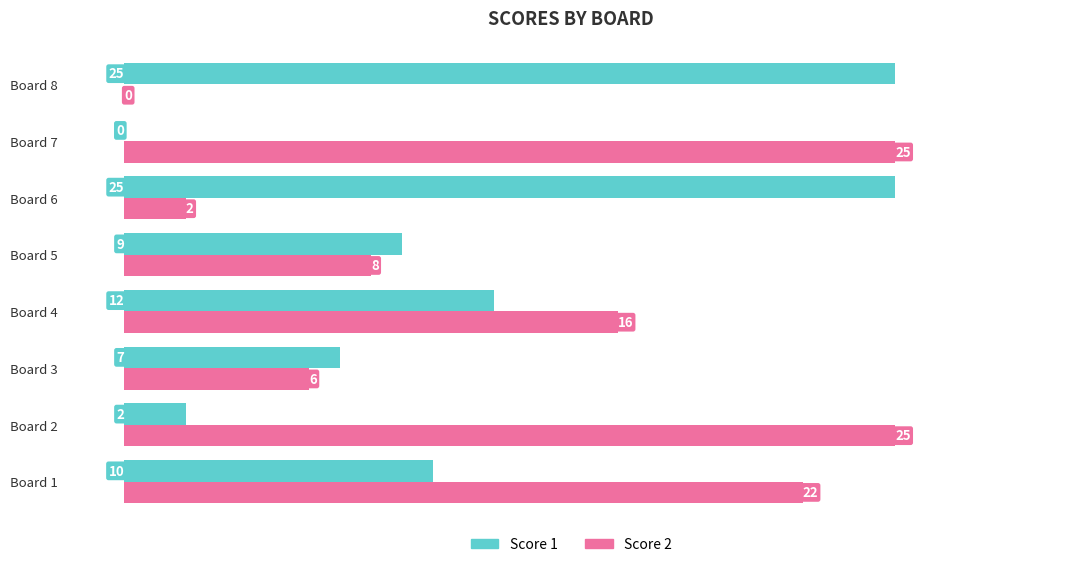

Which series has the largest total across all categories?

Score 2